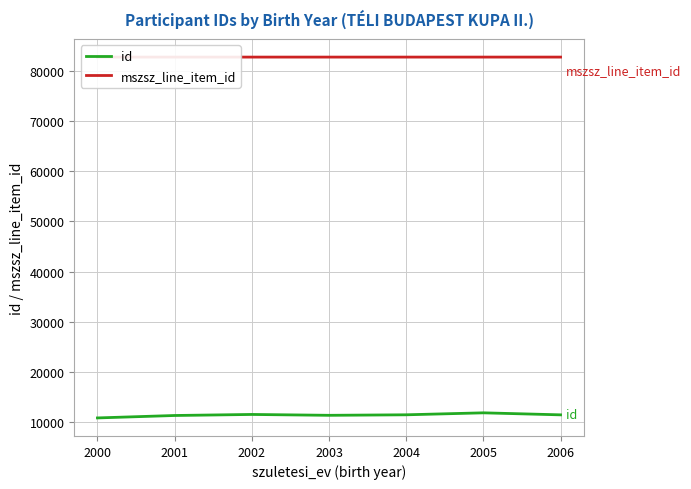

True or false: id and mszsz_line_item_id cross at least once.

False